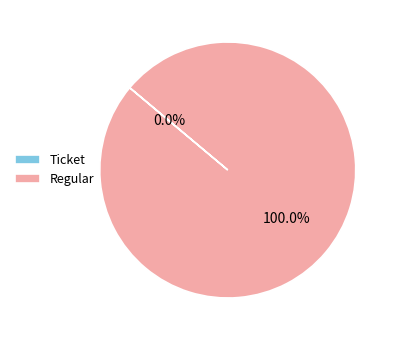

What percentage do Regular and Ticket together represent?

100.0%